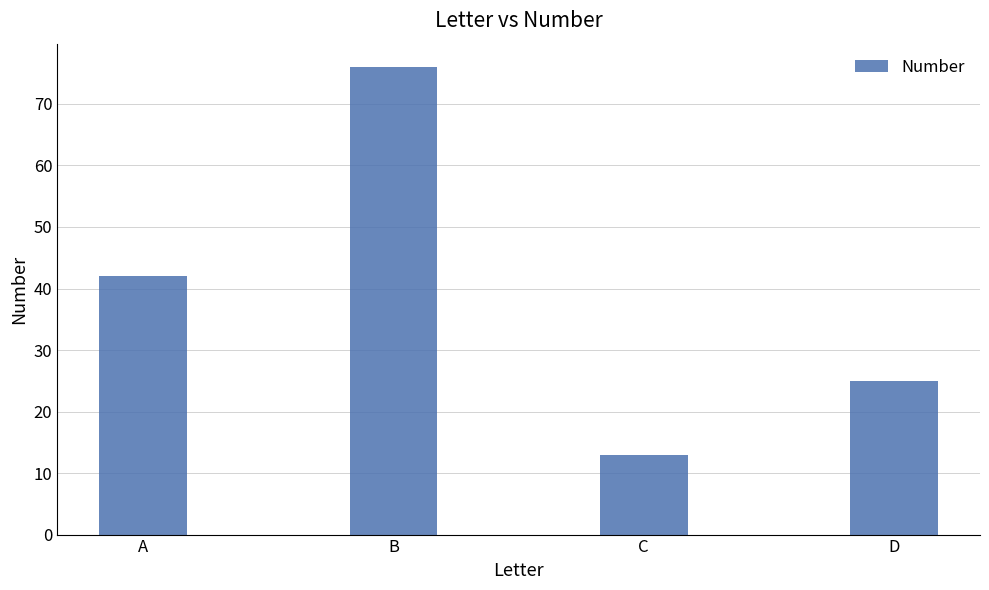

What is the minimum value shown in the chart?

13